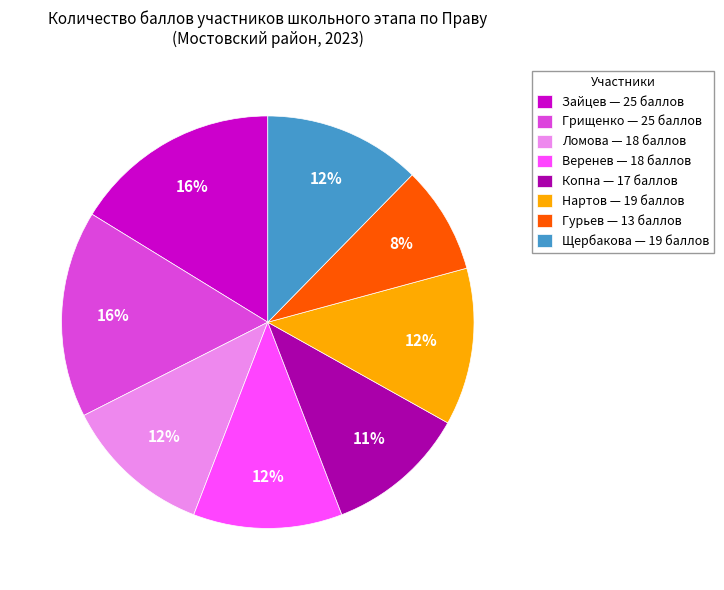

What percentage is the Грищенко slice, to the nearest percent?

16%